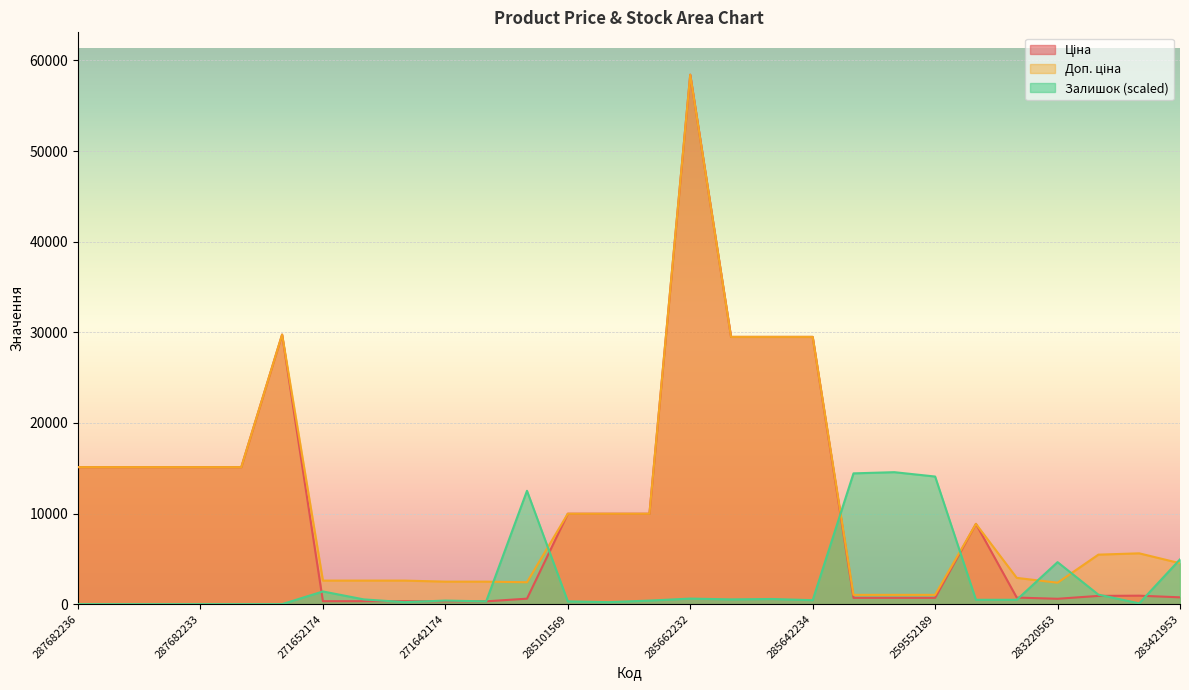

What is the difference between the Доп. ціна values at 285662232 and 287702232?

28679.3